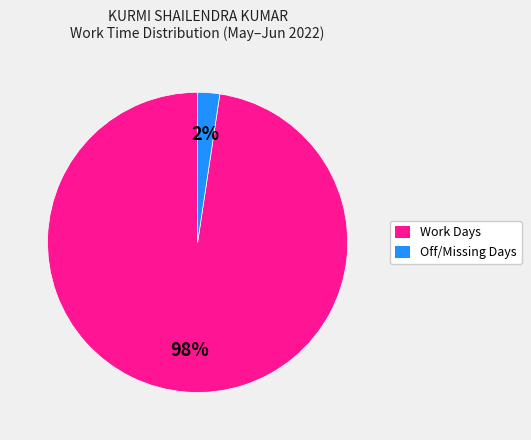

How many segments does this pie chart have?

2